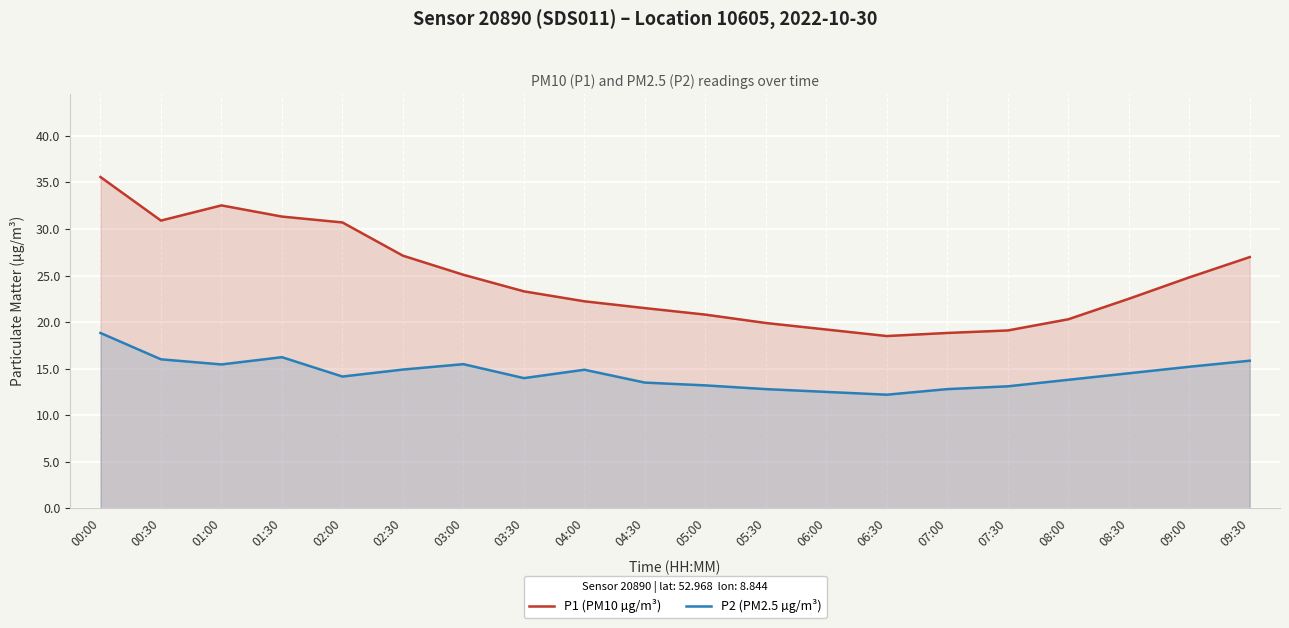

The P2 (PM2.5 µg/m³) series shows 14.5 at 08:30. True or false?

True